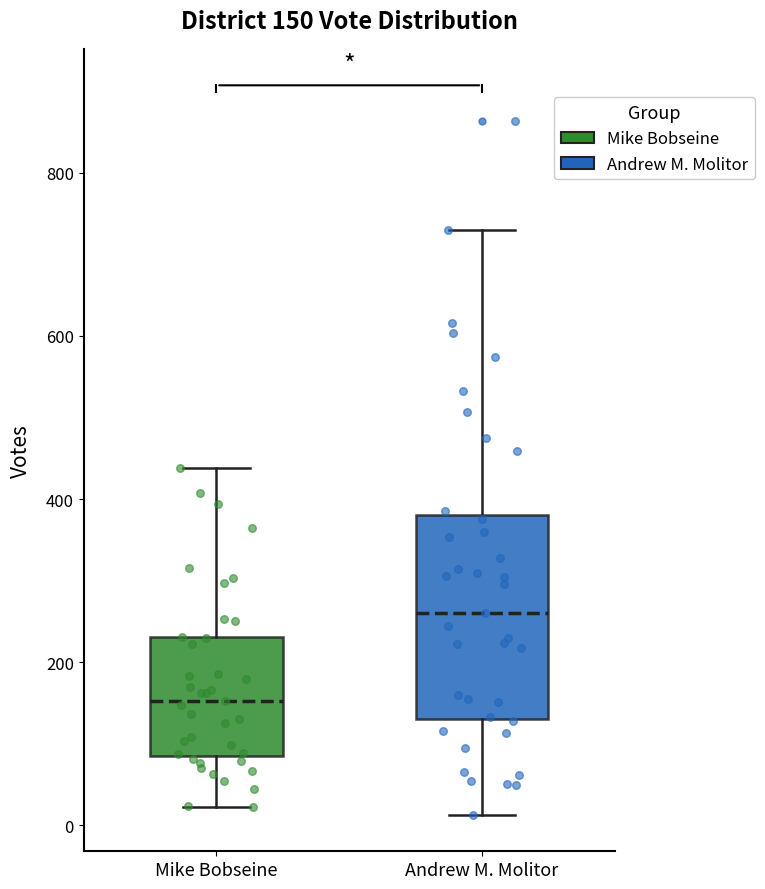

Which box is the tallest, from its lower edge to its upper edge?

Andrew M. Molitor